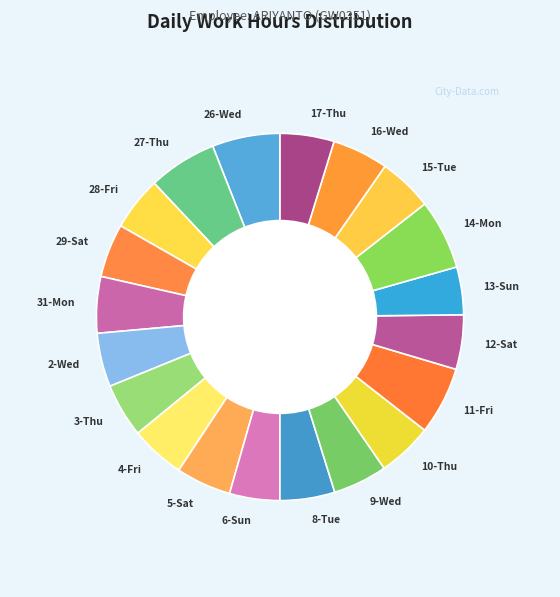

What is the ratio of the value at 31-Mon to the value at 16-Wed?

1.0